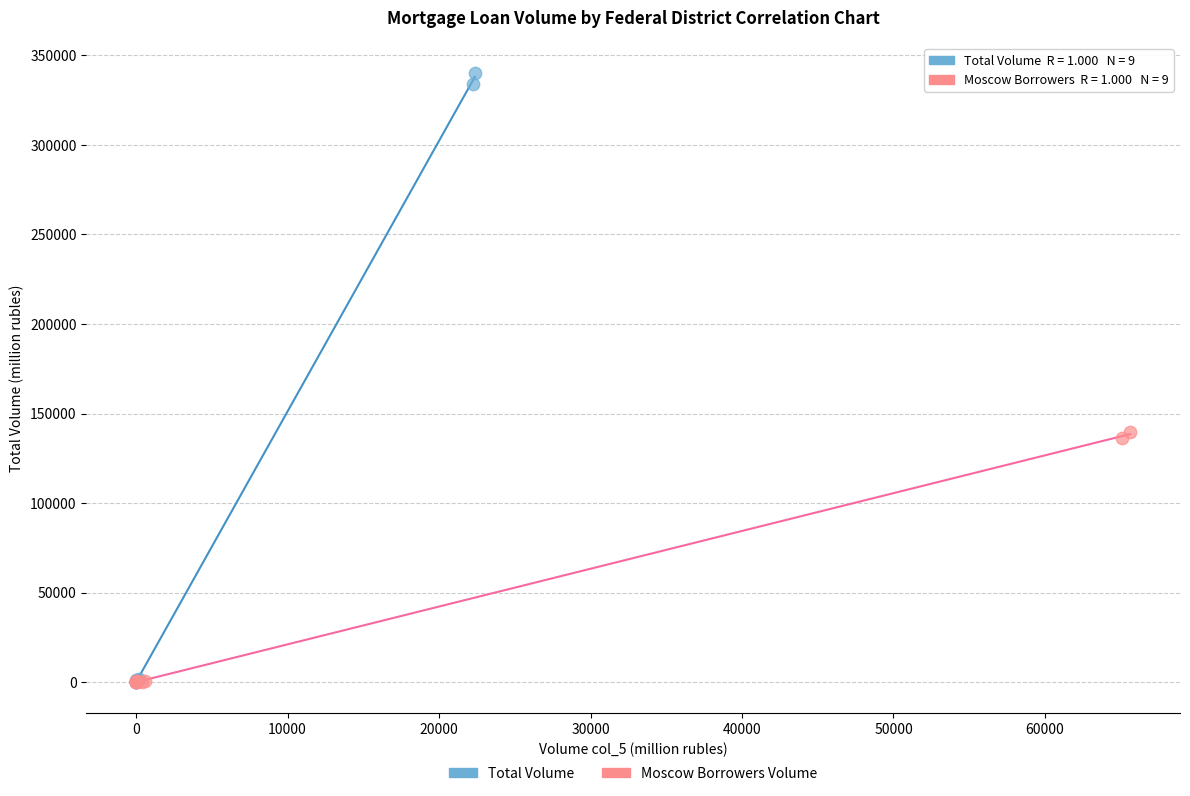

Which series has the widest spread of Y values?

Total Volume